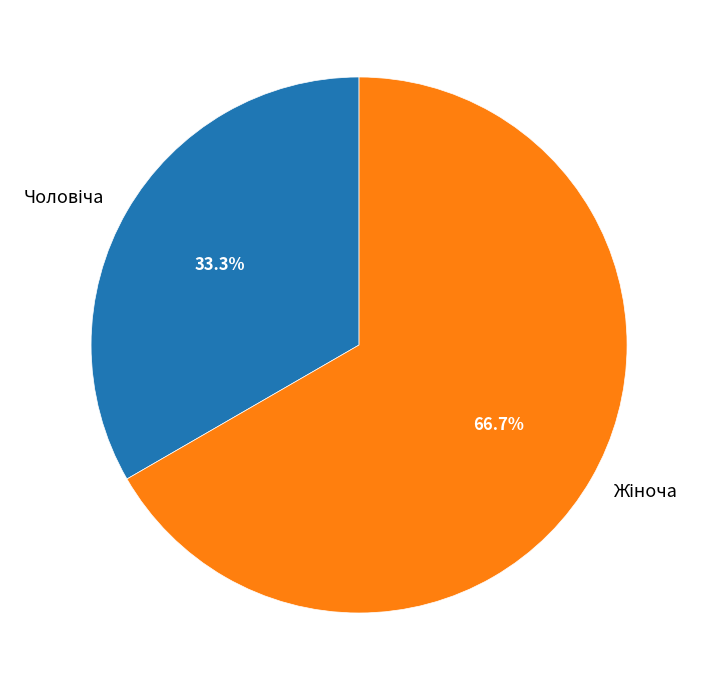

Does any single category account for the majority?

Yes